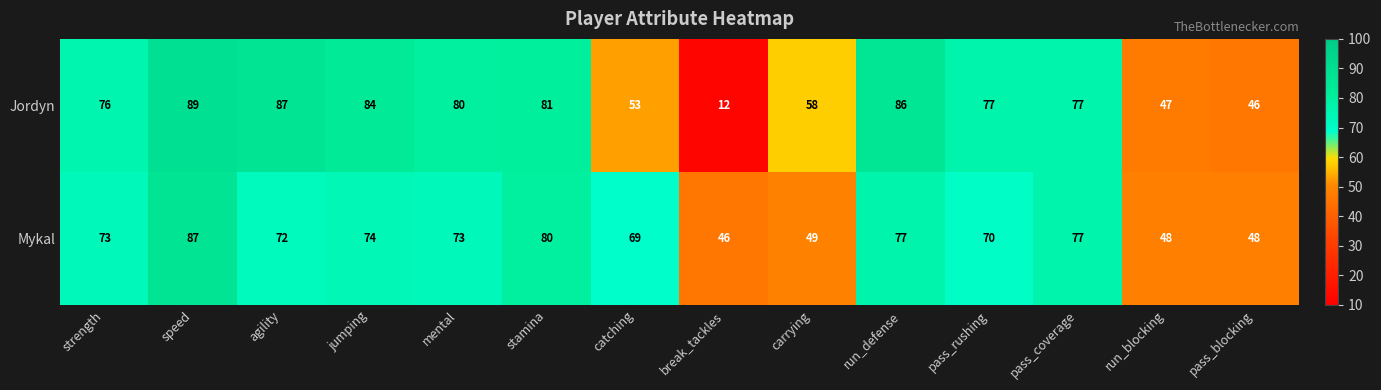

What is the spread (max minus min) of values at pass_blocking?

2